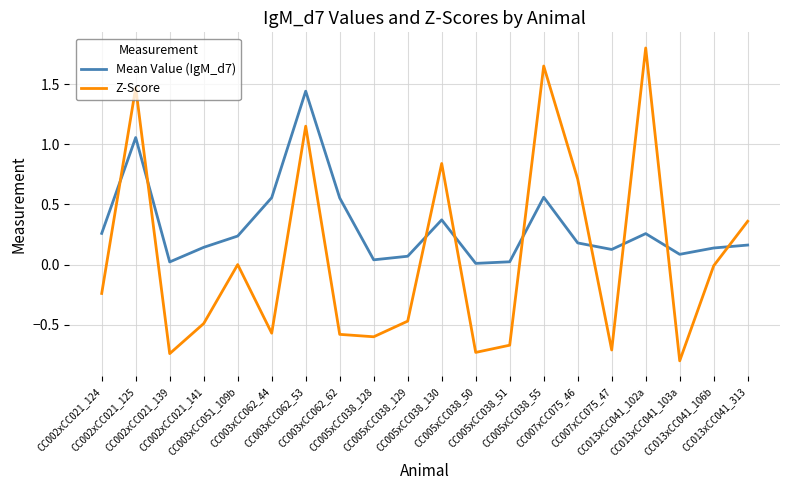

At which category does Mean Value (IgM_d7) reach its first local valley?

CC002xCC021_139